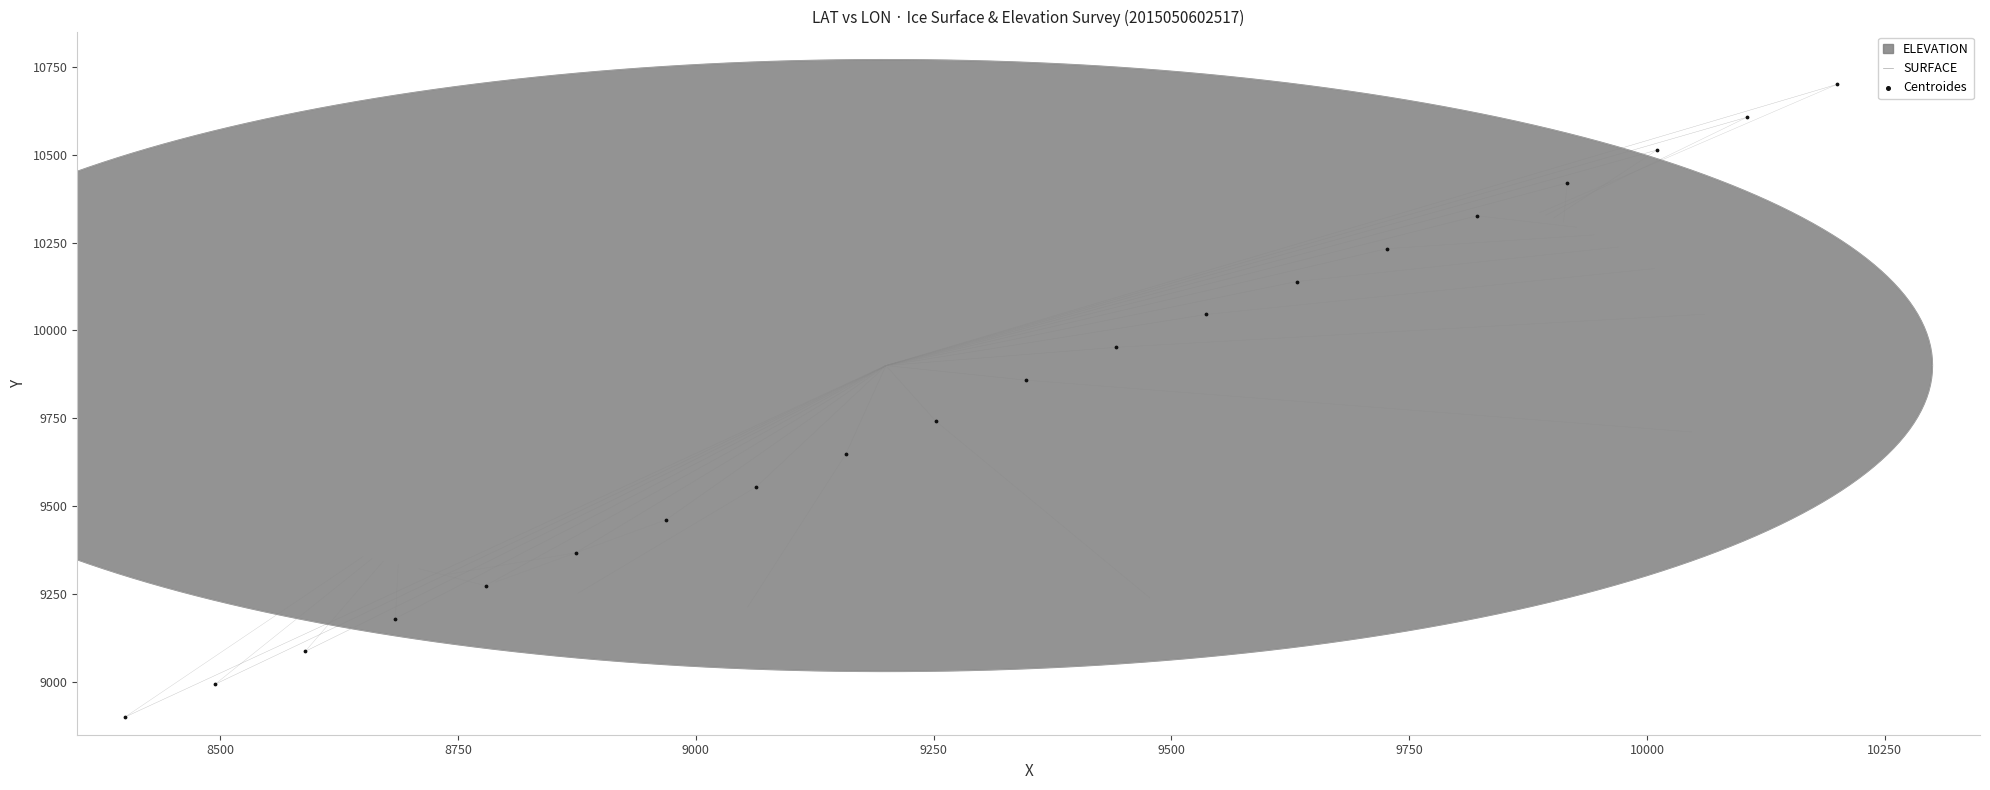

Approximately how many times larger is the value at 9750 compared to 9250?

1.0